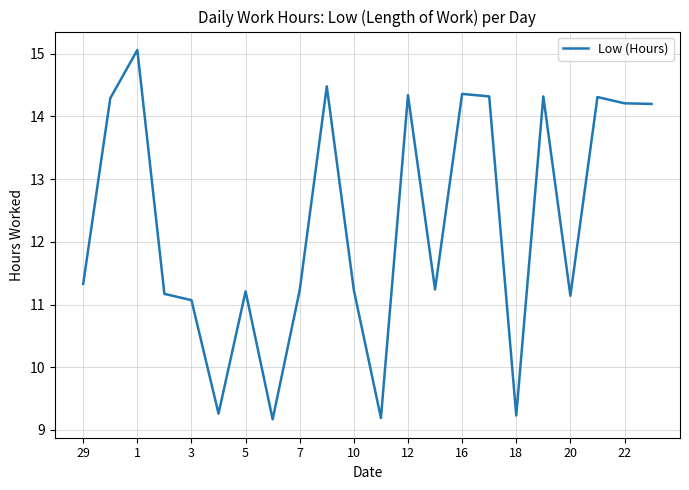

Is this an area chart (filled region under the line)?

No